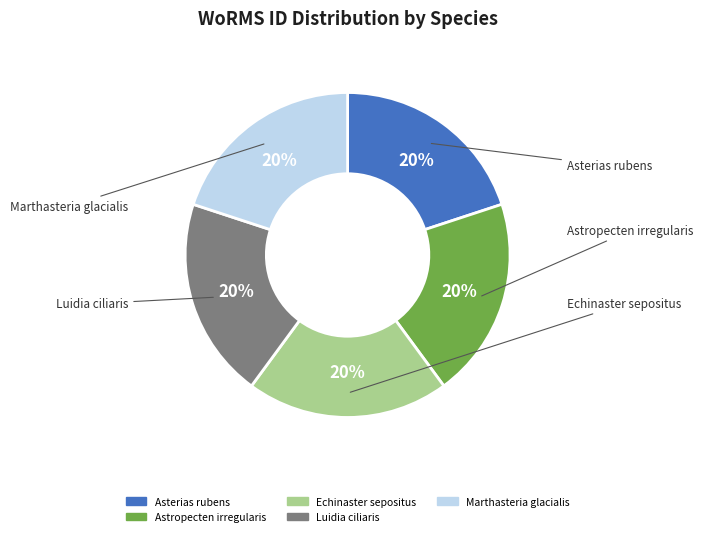

Approximately how many times larger is the value at Astropecten irregularis compared to Echinaster sepositus?

1.0